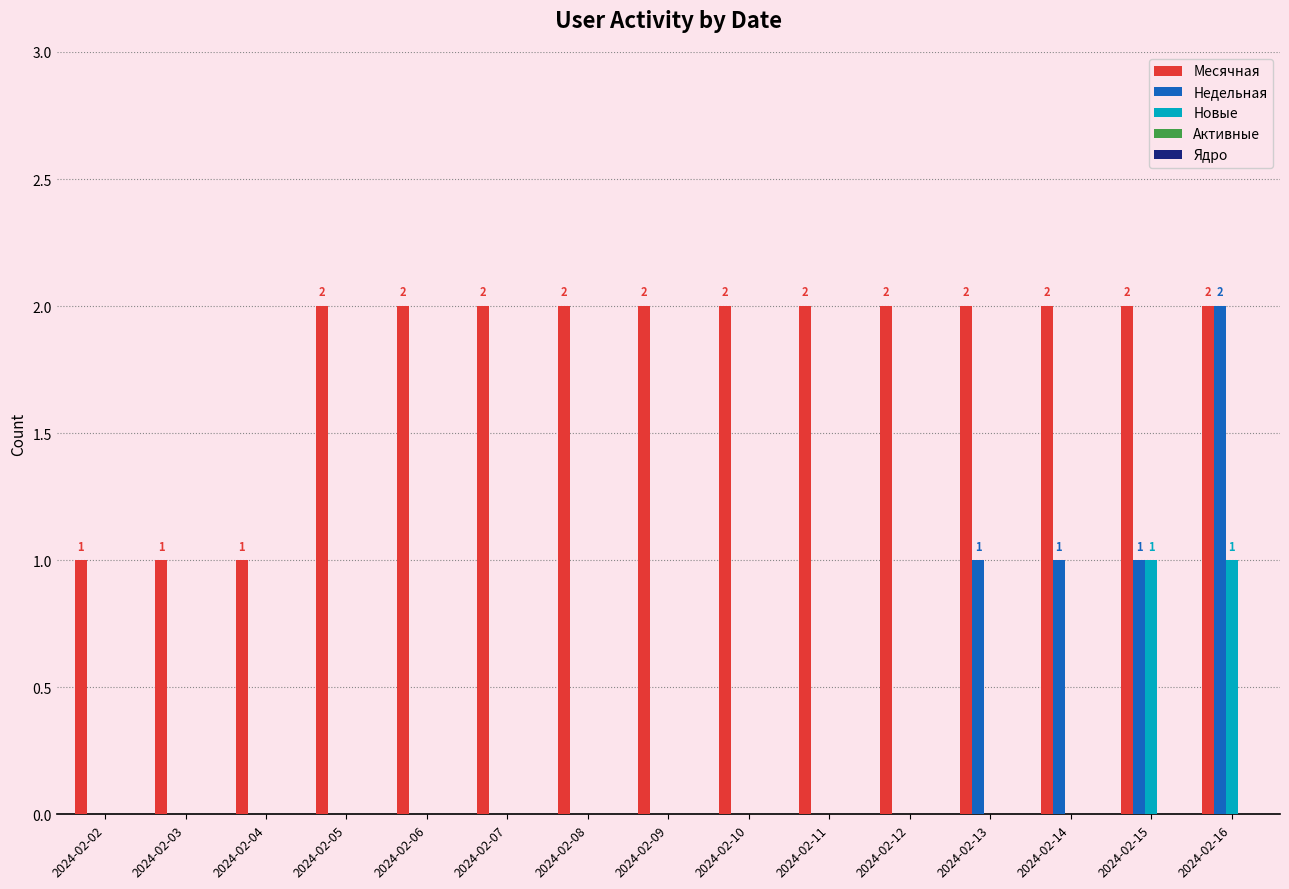

Is the value of Месячная at 2024-02-11 greater than the value of Новые at 2024-02-06?

Yes